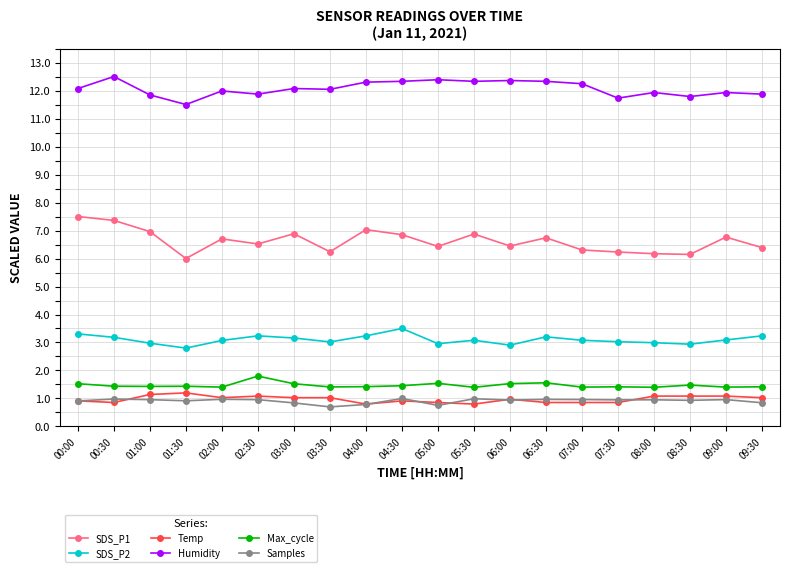

True or false: Temp has more than 1 points higher than both neighbors.

True